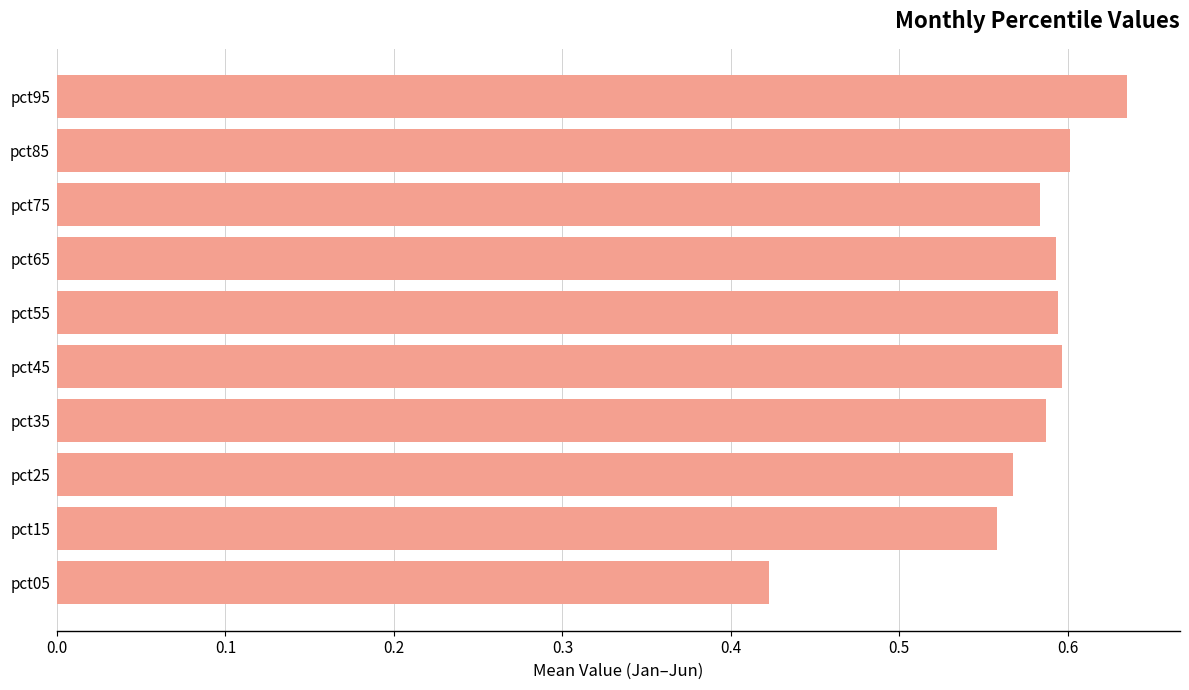

Is it true that the value at pct75 is 0.6?

True